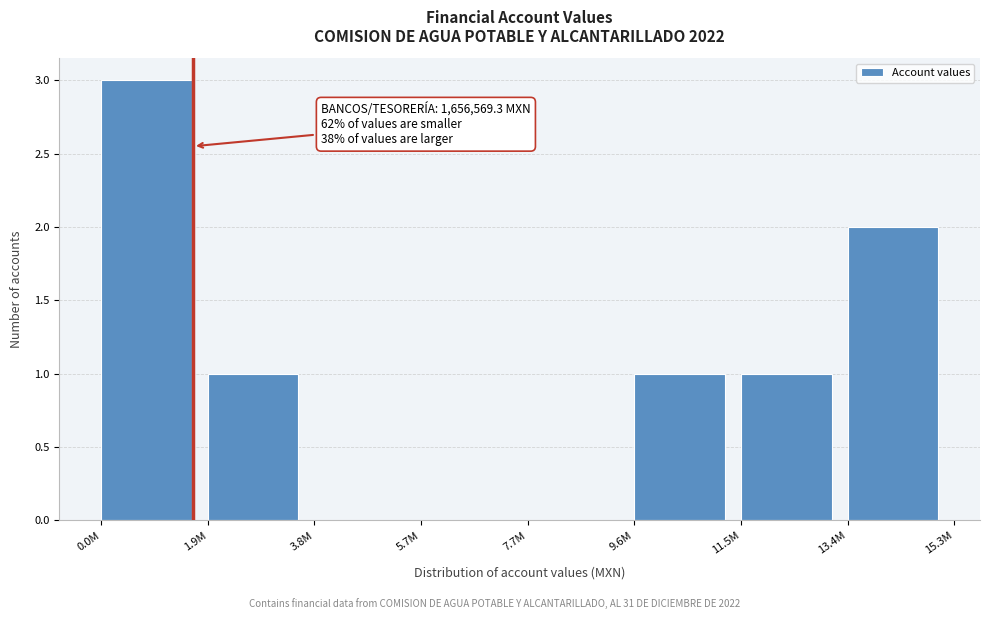

Reading right to left, extract all data points from this chart.

13.4M=2	11.5M=1	9.6M=1	7.7M=0	5.7M=0	3.8M=0	1.9M=1	0.0M=3